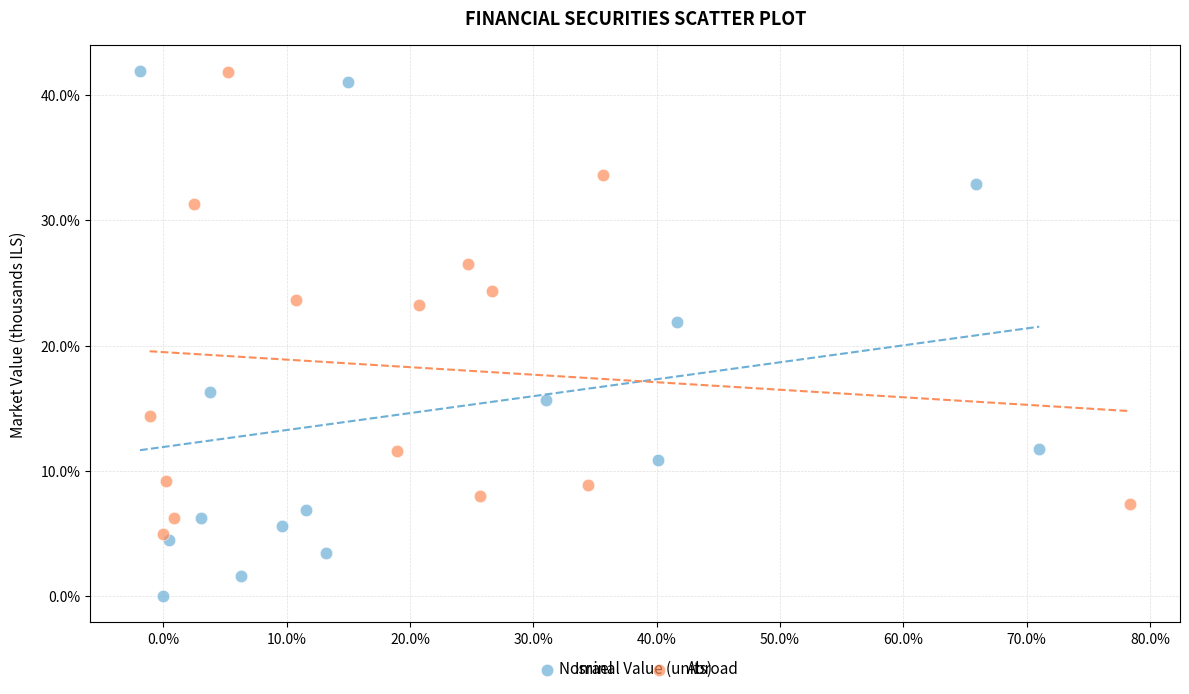

Which series contains the lowest Y value?

Israel